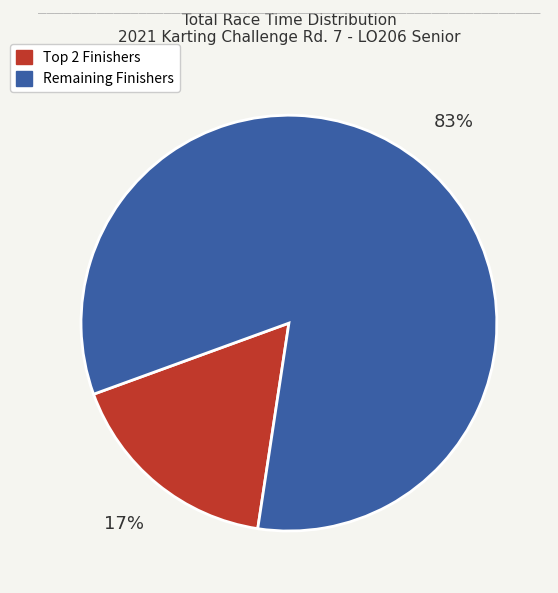

Is there any slice that represents more than half of the pie?

Yes